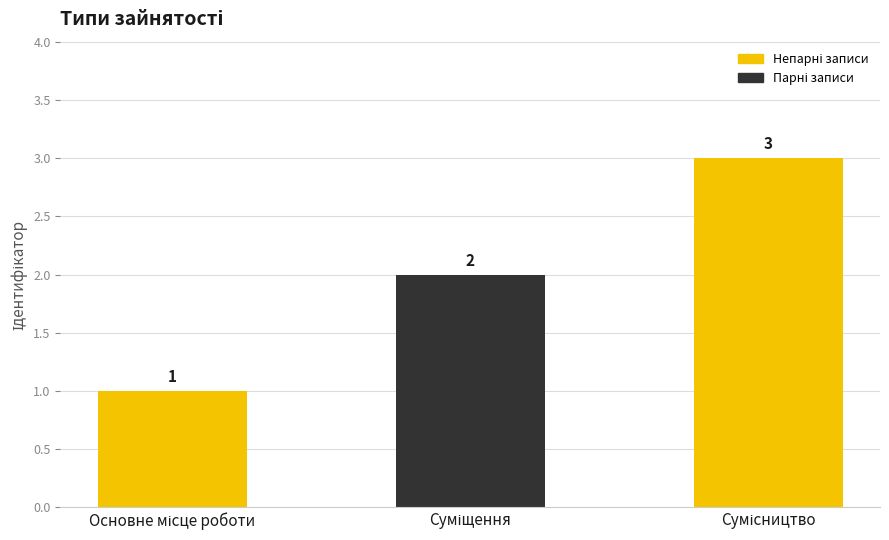

What is the greatest value displayed?

3